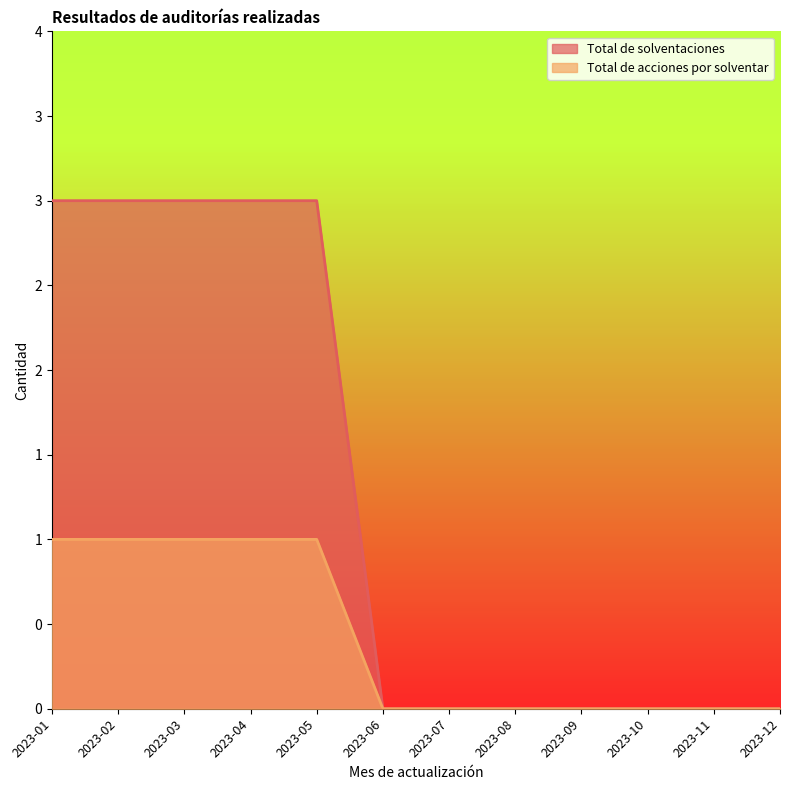

List the series in order of their peak value, highest first.

Total de solventaciones, Total de acciones por solventar